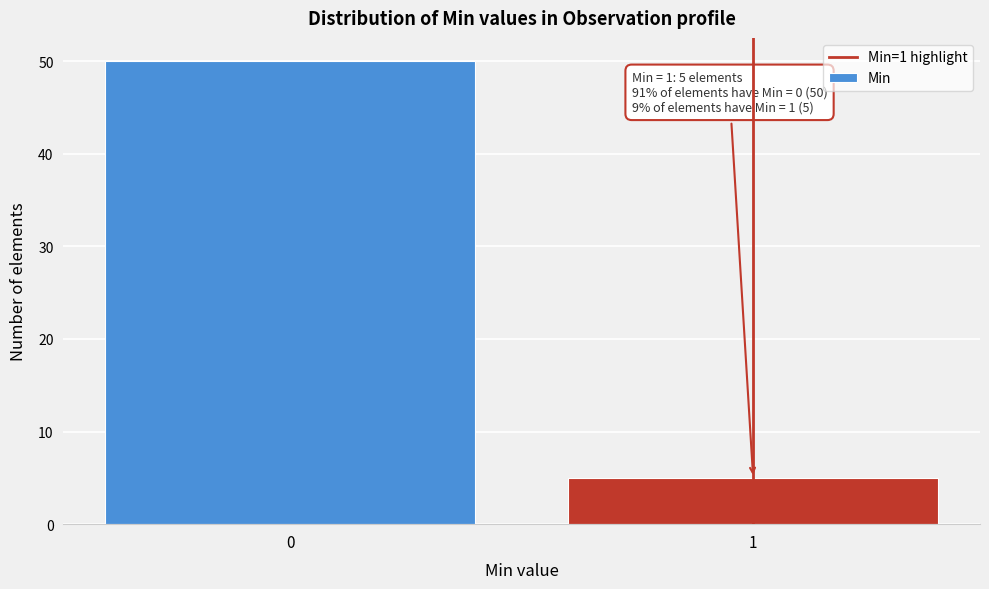

Reading right to left, transcribe all the data shown in this chart.

1=5	0=50